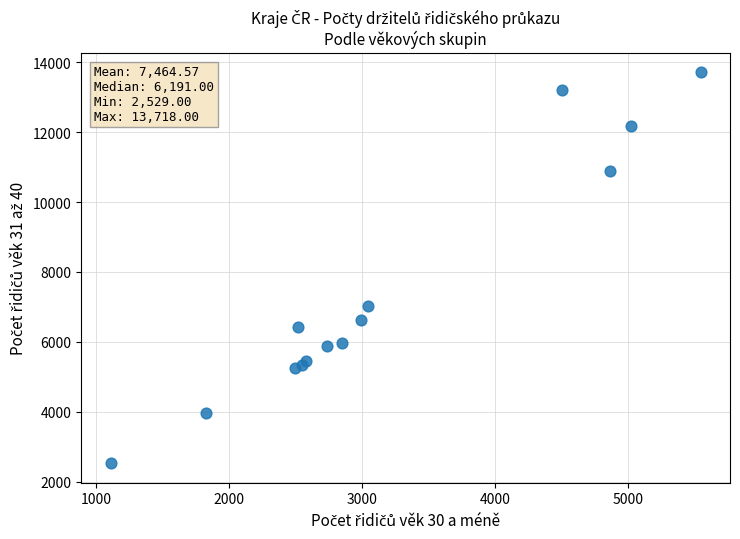

What Y value in the scatter plot is closest to 8123?

7039